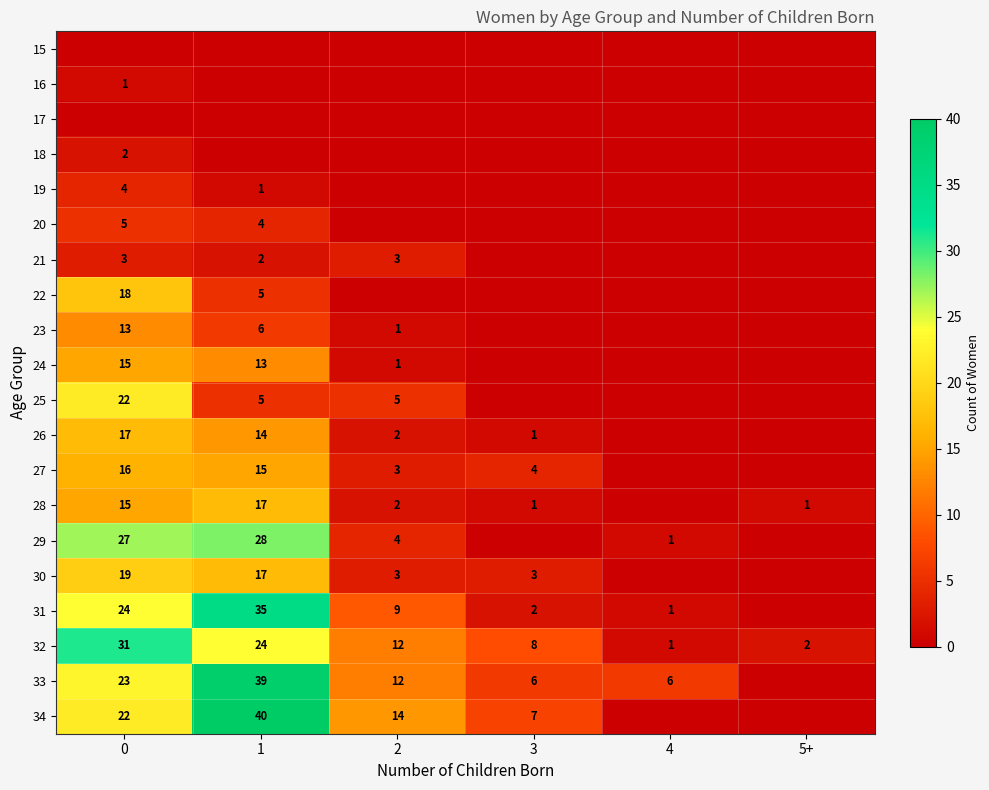

What is the sum of all 32 values?

78